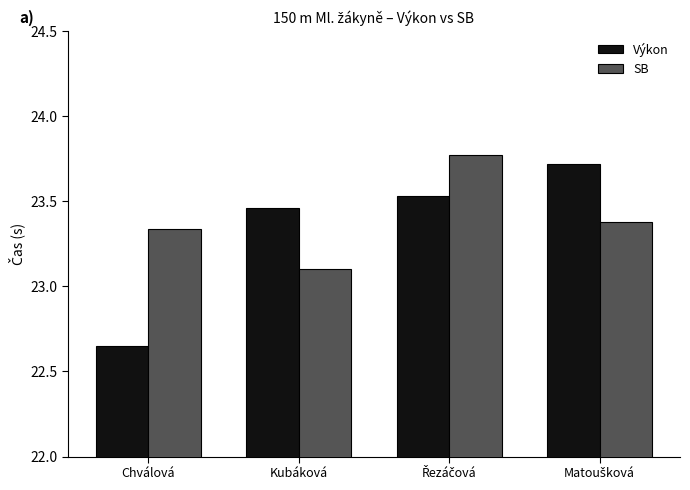

What value does the SB series have at Kubáková?

23.1